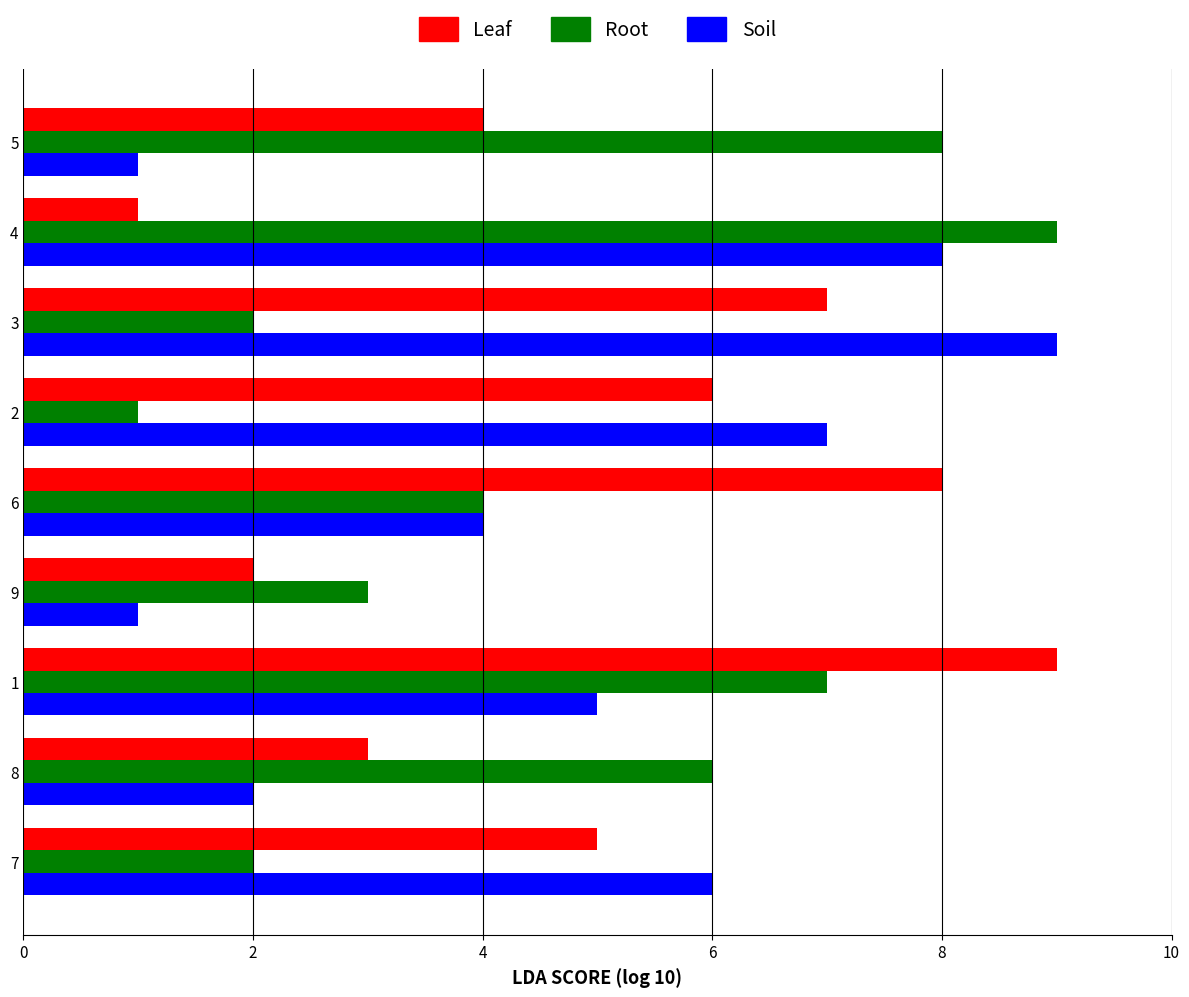

True or false: Leaf has a value of 3 at 6.

False